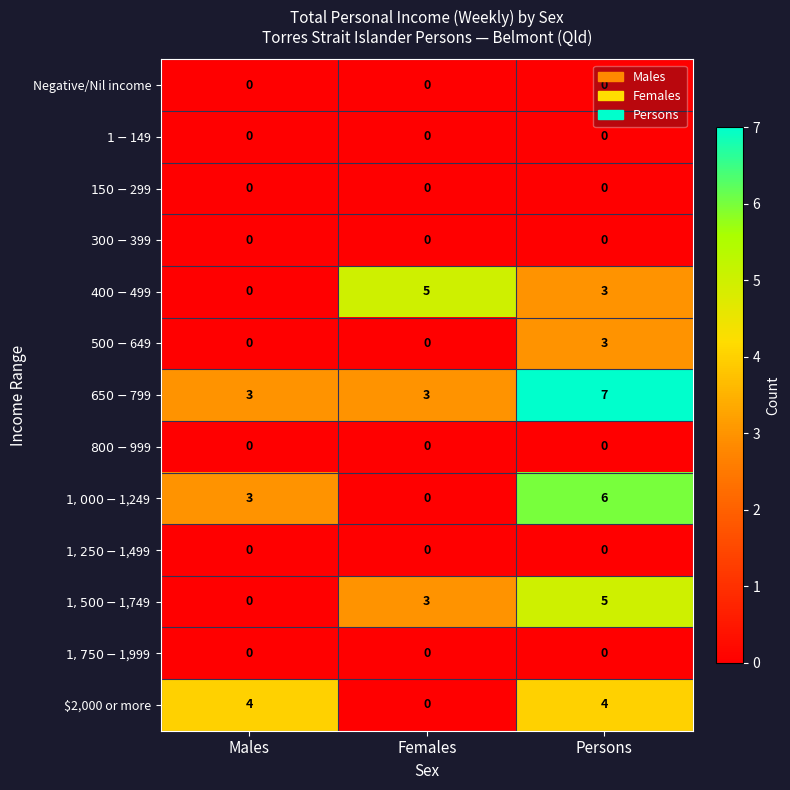

What is the total value across all series at Females?

11